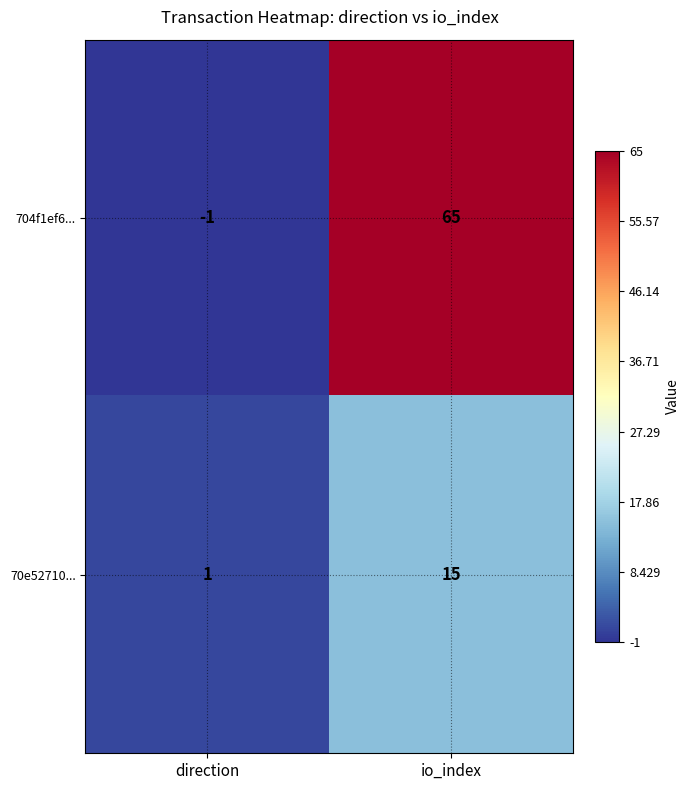

Between direction and io_index, which series saw the biggest shift?

704f1ef6...